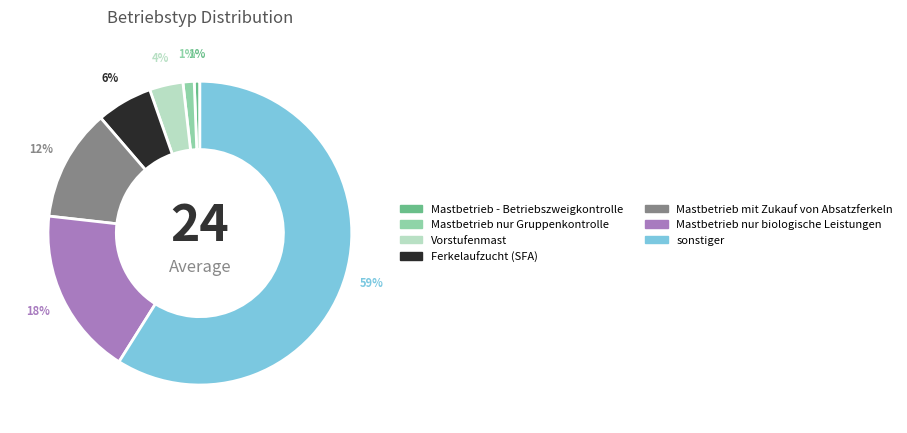

Count the number of slices in the pie.

7